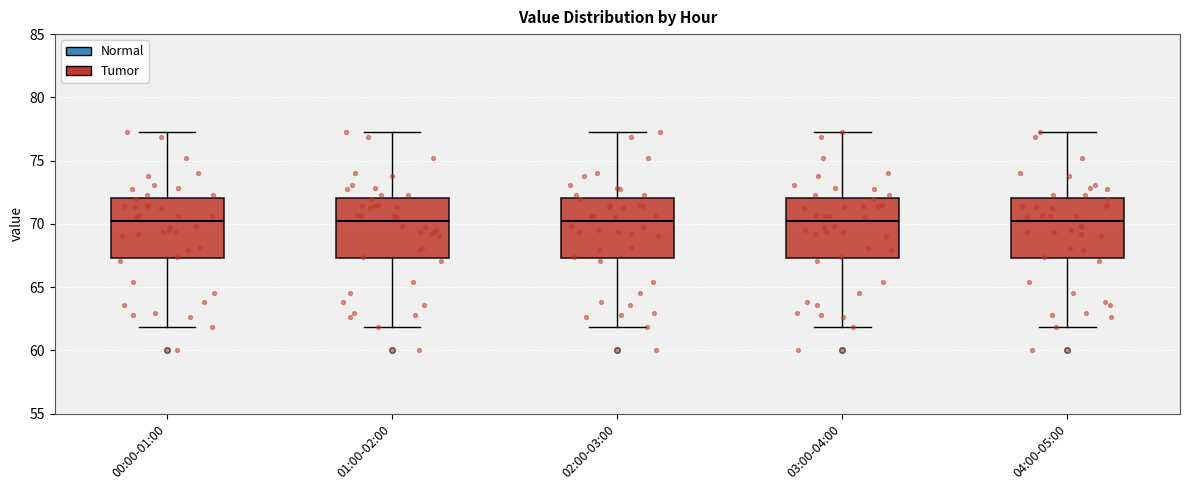

Reading left to right, transcribe this box plot: for each box, give where its median line is, the range the box spans, and where its two whiskers end, as read against the y-axis. The values are not printed on the chart, so give them approximately, as read against the axis.

00:00-01:00: median 70.0, box 67.5 to 72.0, whiskers 62.0 to 77.5
01:00-02:00: median 70.0, box 67.5 to 72.0, whiskers 62.0 to 77.5
02:00-03:00: median 70.0, box 67.5 to 72.0, whiskers 62.0 to 77.5
03:00-04:00: median 70.0, box 67.5 to 72.0, whiskers 62.0 to 77.5
04:00-05:00: median 70.0, box 67.5 to 72.0, whiskers 62.0 to 77.5